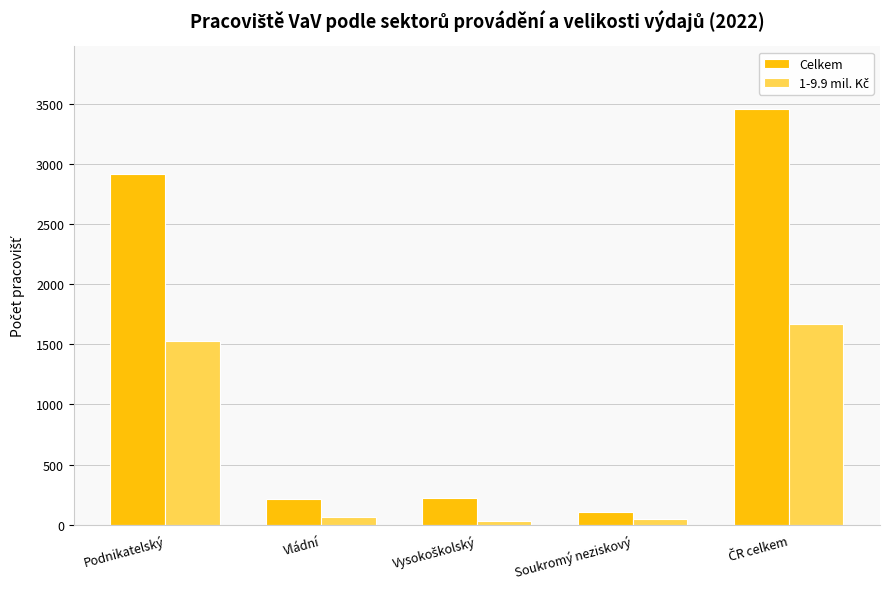

At how many categories does at least one series exceed 1419?

2